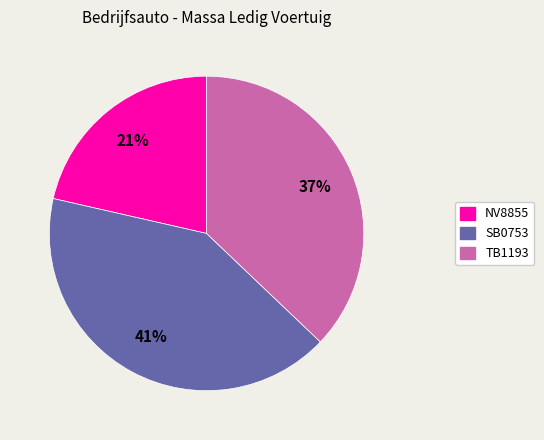

To the nearest percent, what percentage of the pie is NV8855?

21%